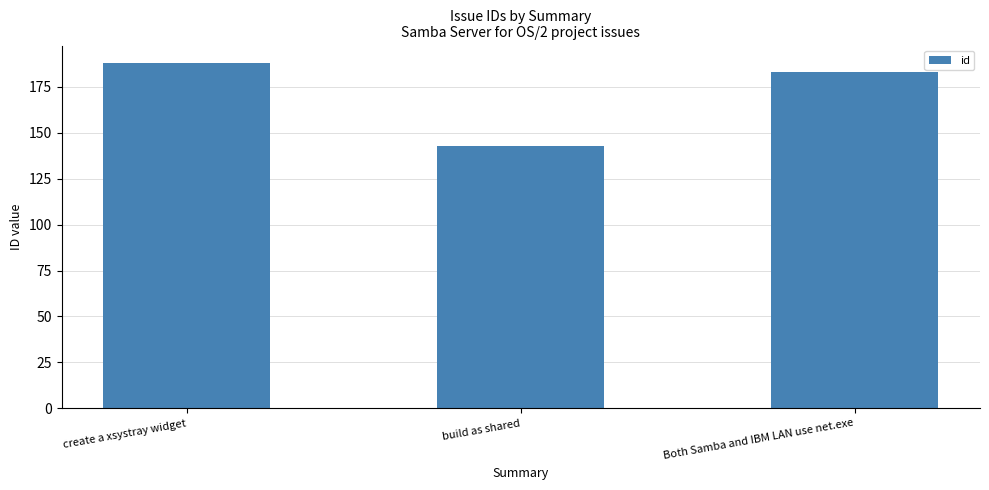

Which category has the highest value across all series?

create a xsystray widget